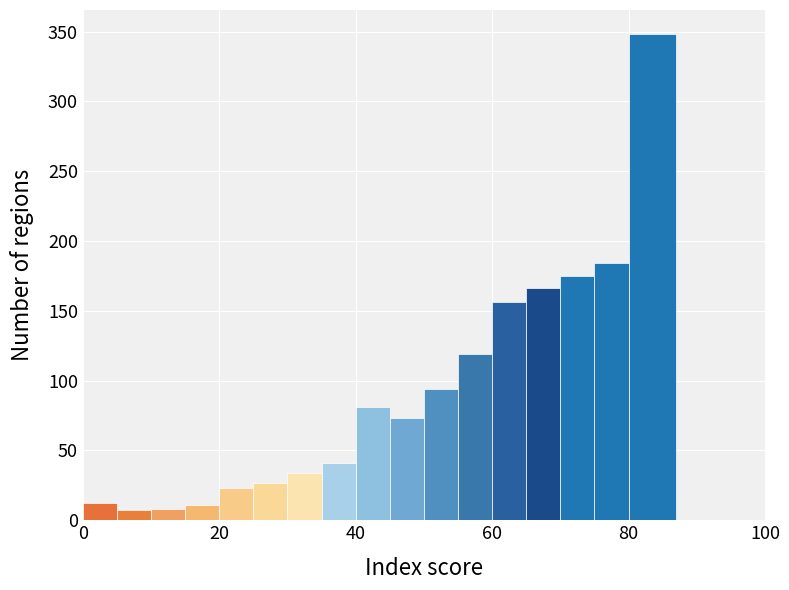

Read against the x-axis, roughly where is the centre of the tallest bar?

84